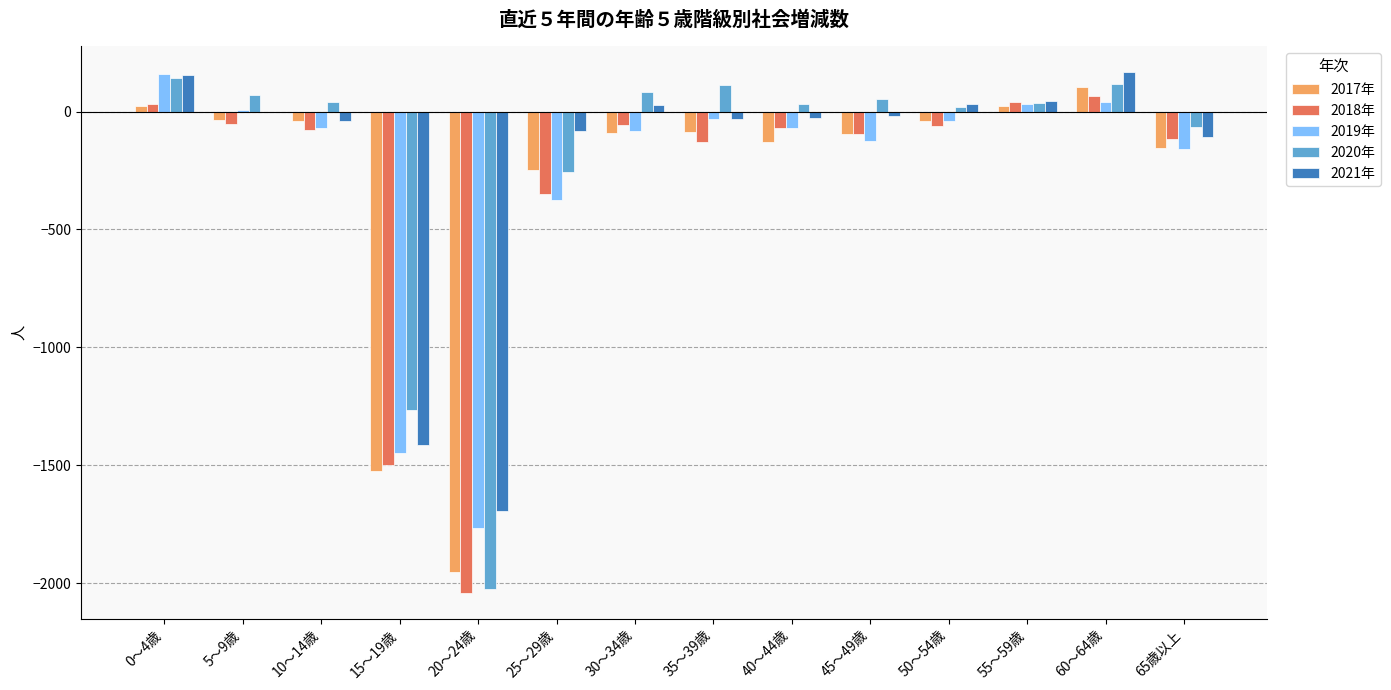

What is the maximum value shown in the chart?

166